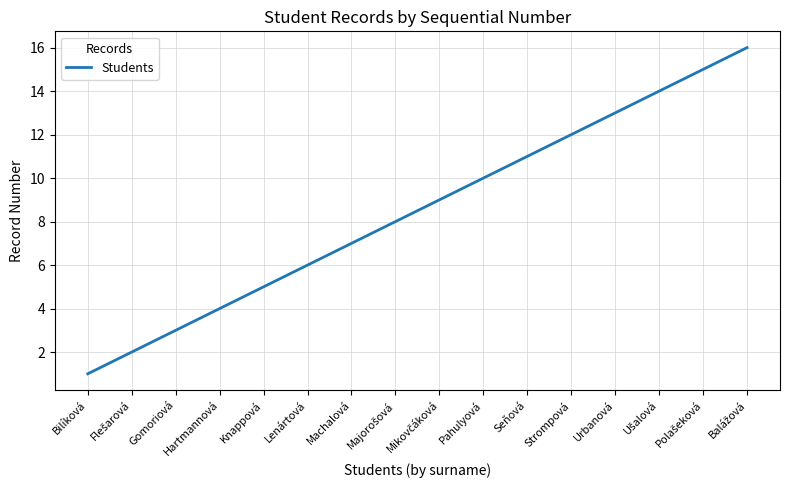

What is the sum of all values?

136